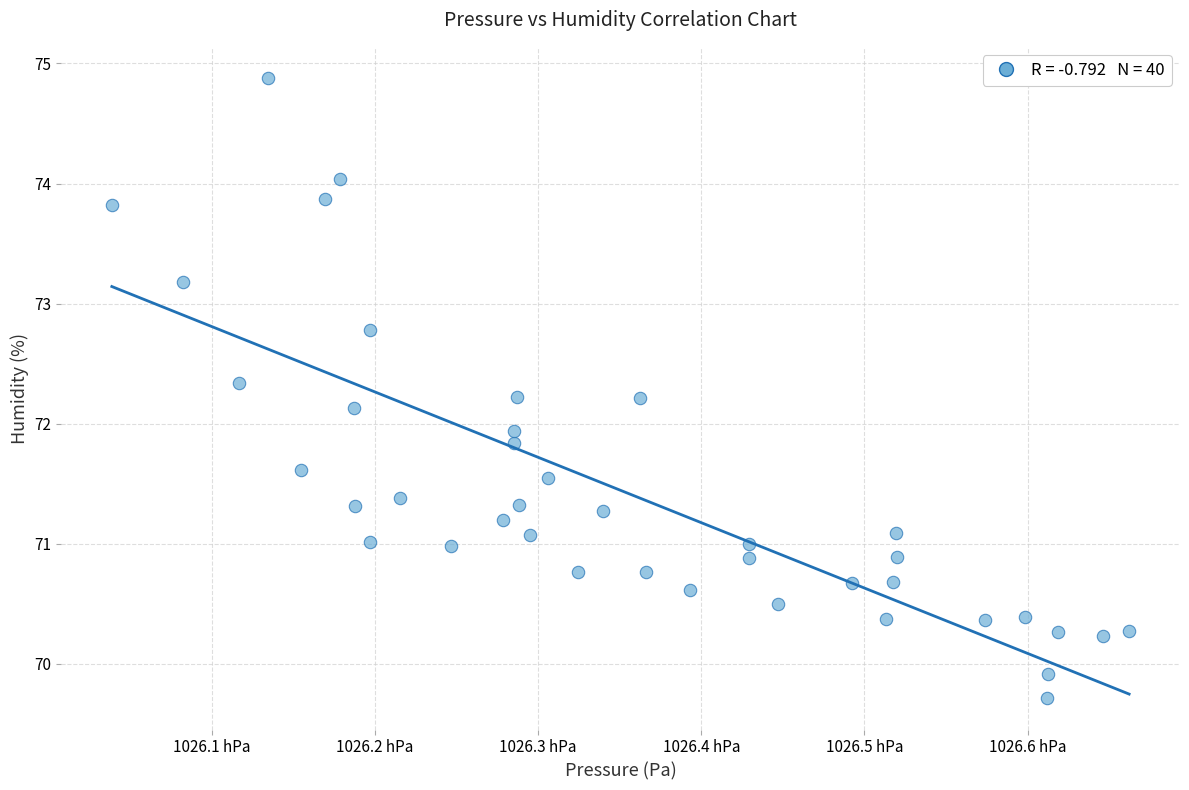

What Y value in the scatter plot is closest to 72?

71.9